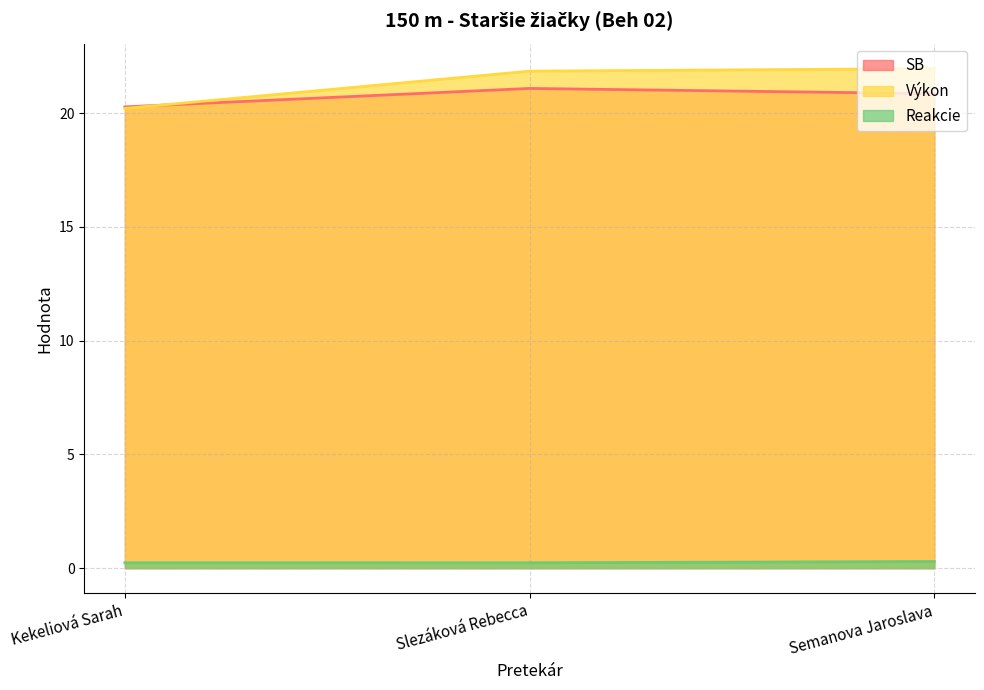

At which label is Výkon closest to 21?

Kekeliová Sarah